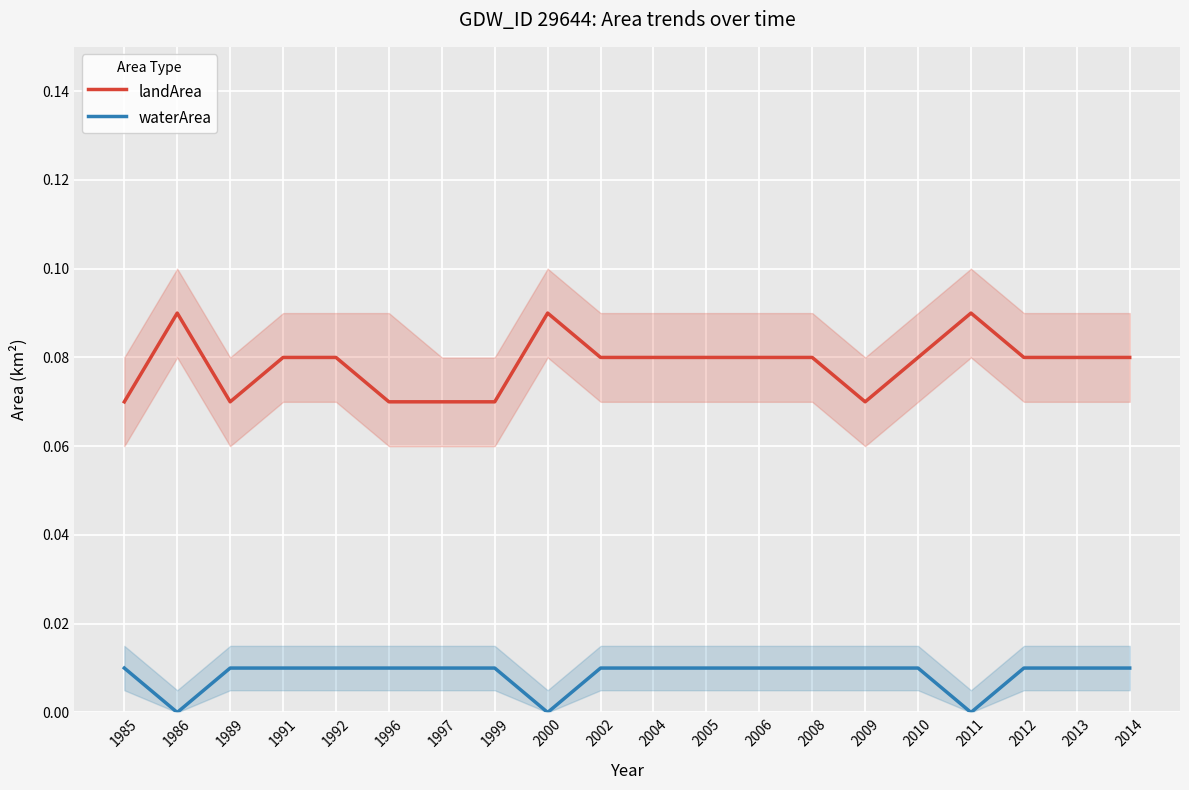

The landArea series shows 0.1 at 2008. True or false?

True